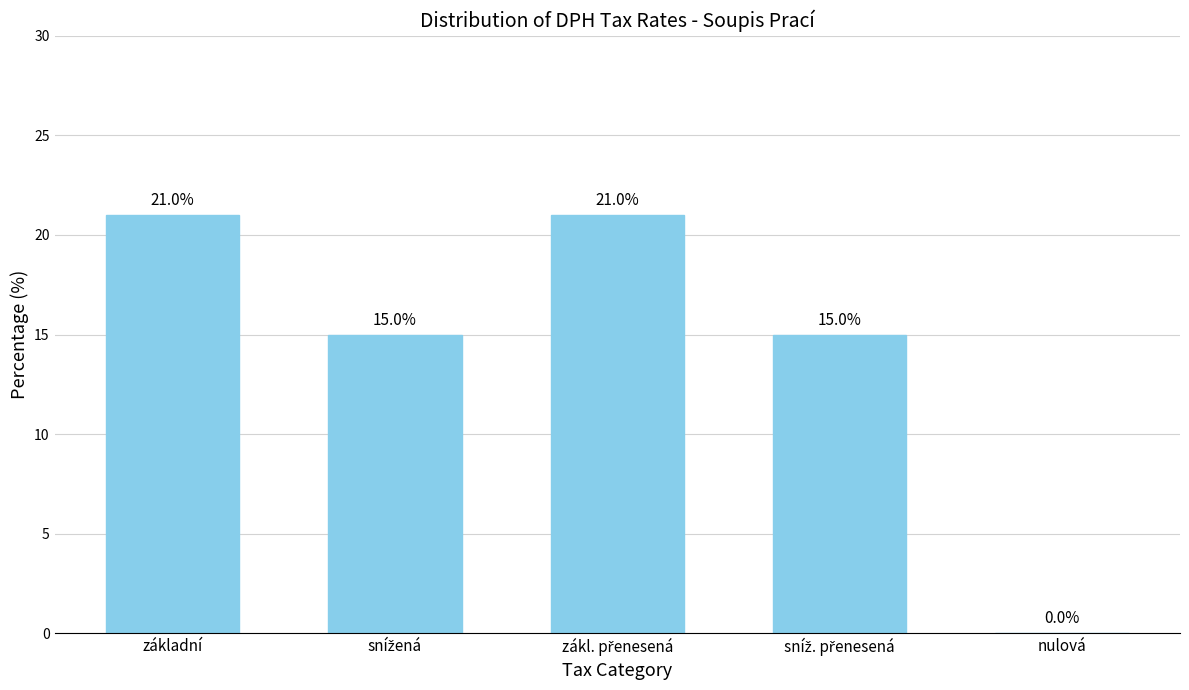

Are the bars horizontal?

No